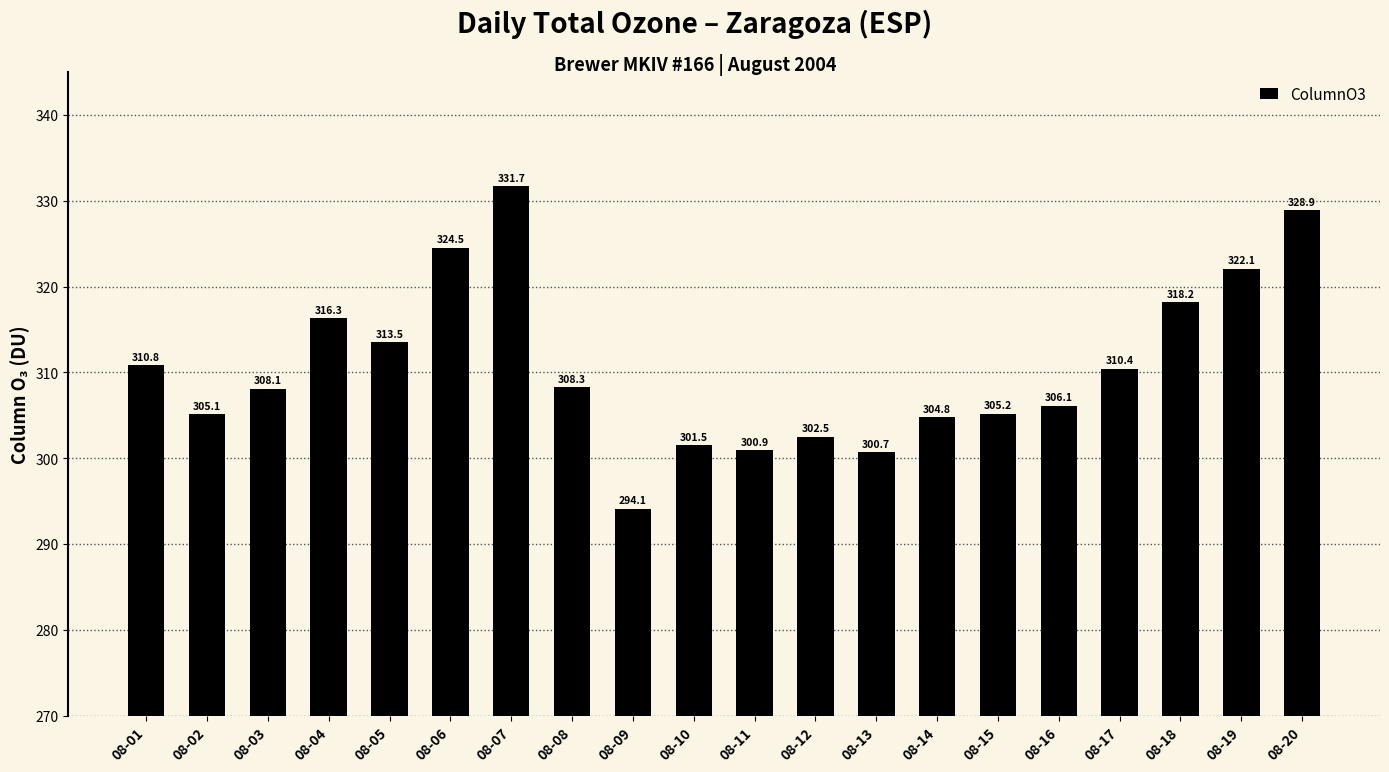

How many values are below 308?

9